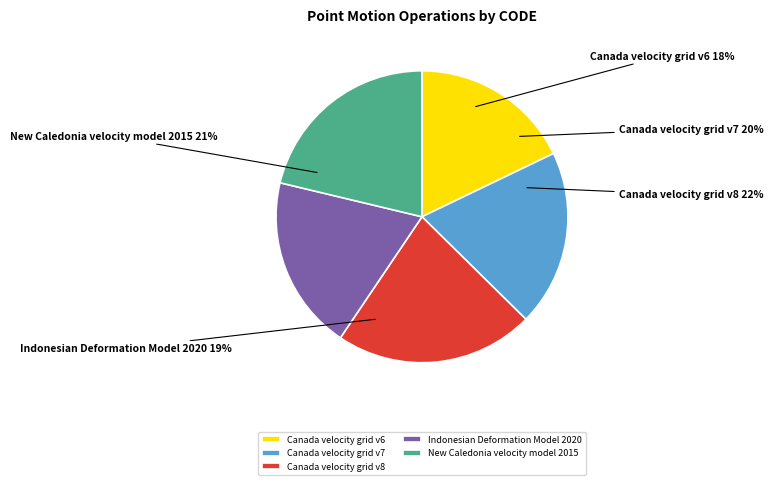

Approximately how many times larger is the value at Indonesian Deformation Model 2020 compared to Canada velocity grid v7?

1.0